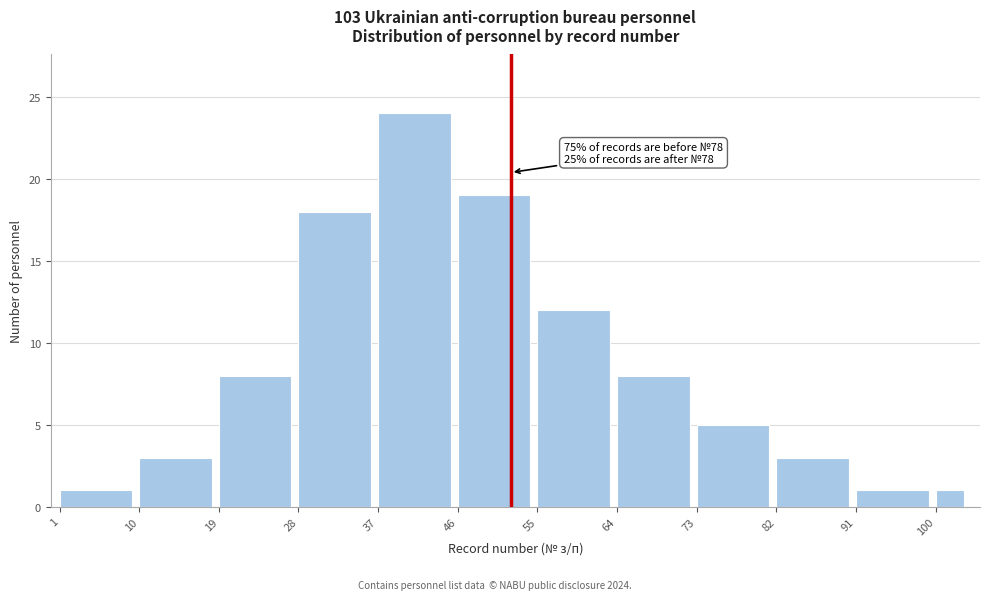

Reading left to right, list all the values displayed in this chart.

1=1	10=3	19=8	28=18	37=24	46=19	55=12	64=8	73=5	82=3	91=1	100=1